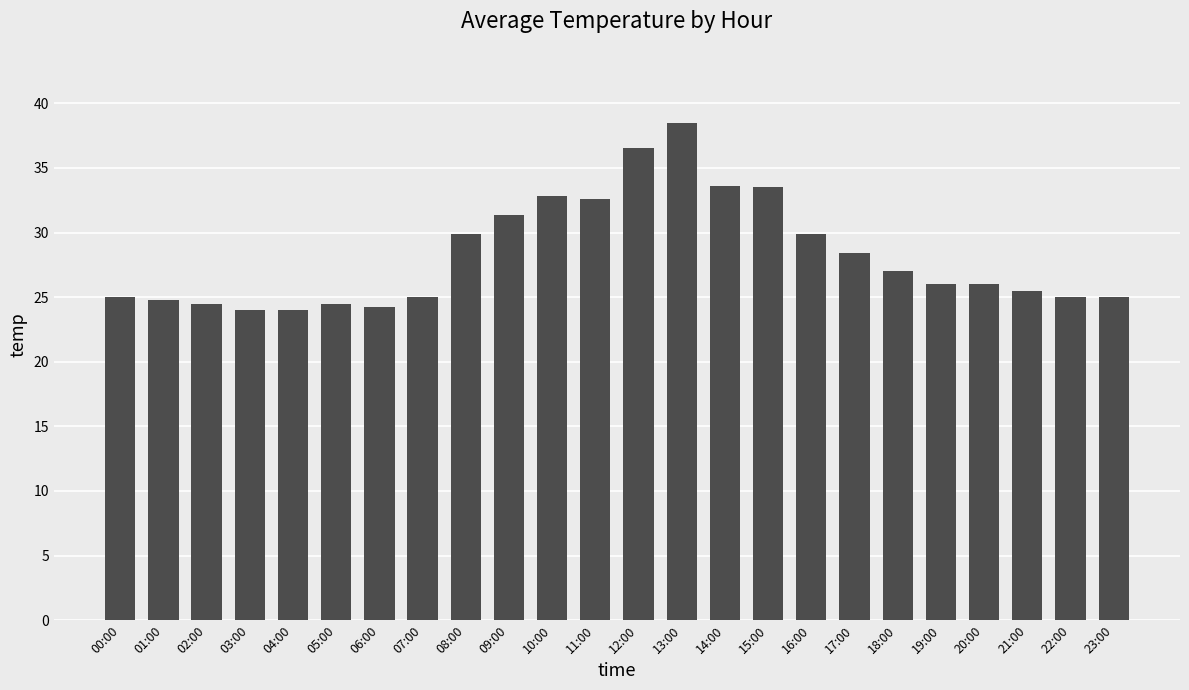

The chart shows a value of 29.9 at 16:00. True or false?

True